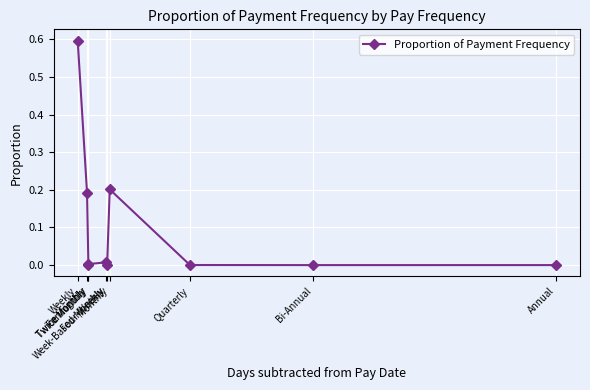

Which category has the highest value across all series?

Weekly